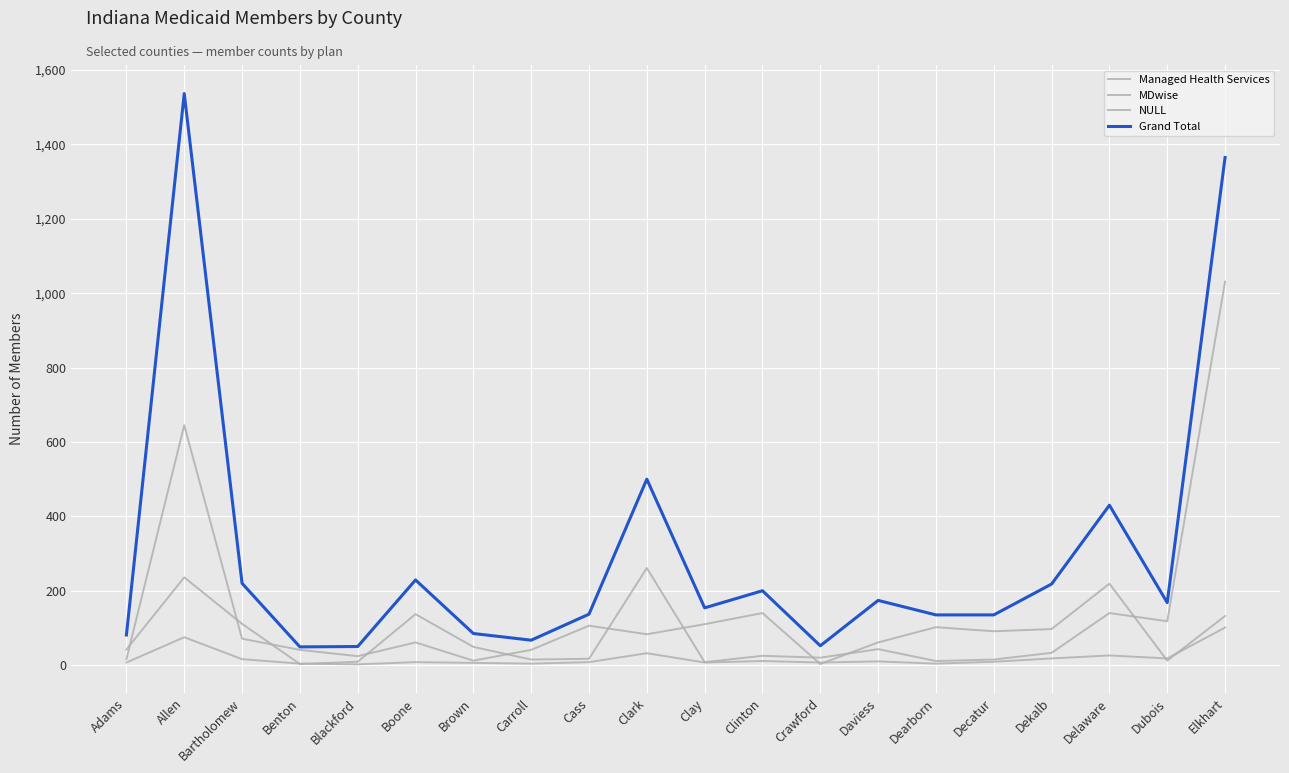

How many lines are shown in the chart?

4